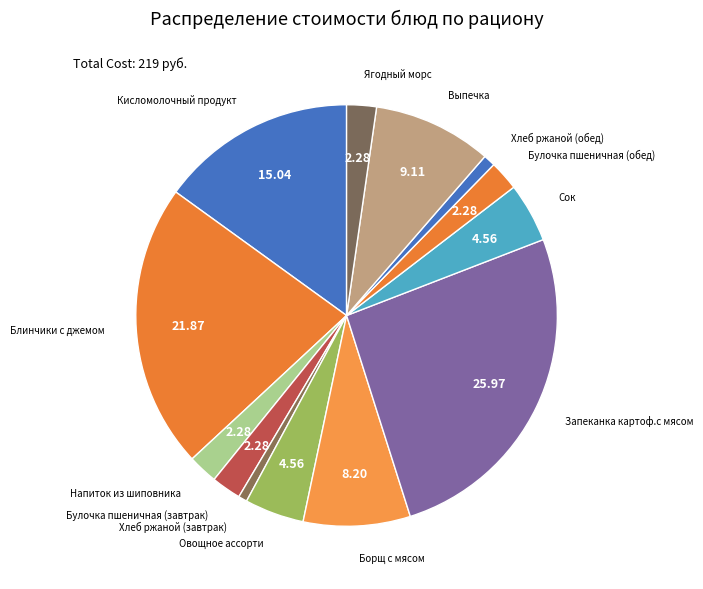

How many slices are in this pie chart?

13